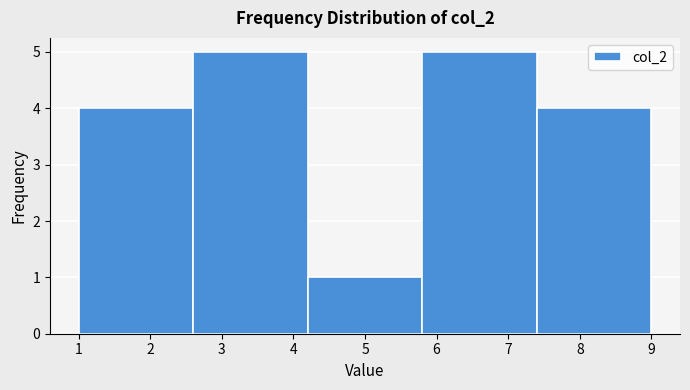

What is the height of the bar covering 5.8 to 7.4 on the x-axis? The values are not printed on the chart, so give them approximately, as read against the axis.

5